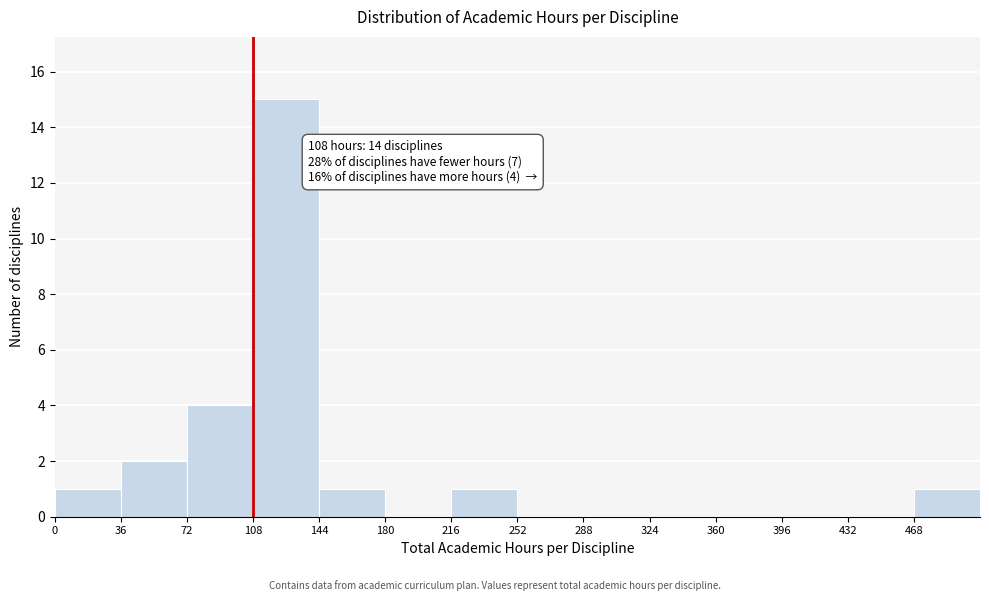

Which range on the x-axis has the tallest bar?

108 to 144